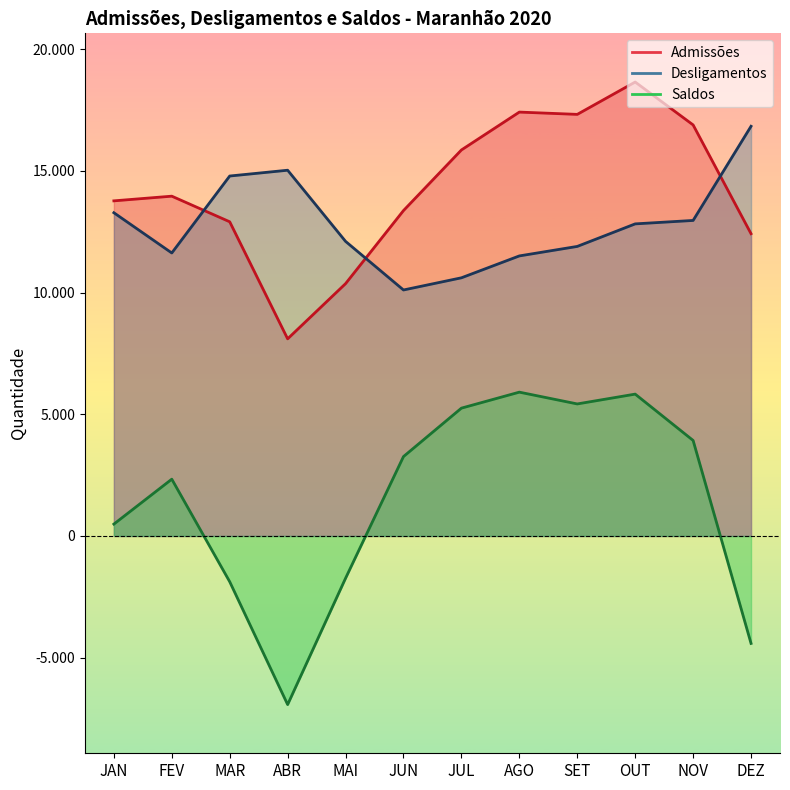

What is the label of the 11th point from the left?

NOV